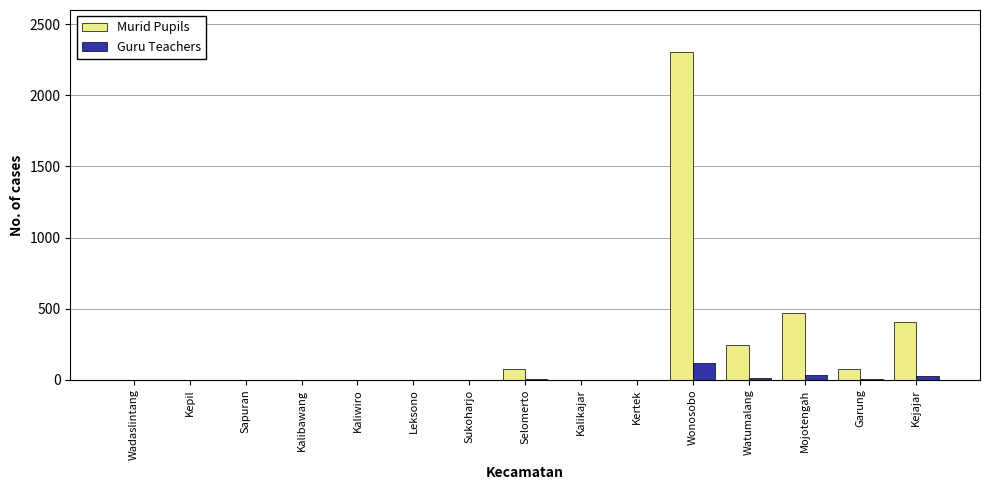

The value of Guru Teachers at Kejajar is 25. True or false?

True